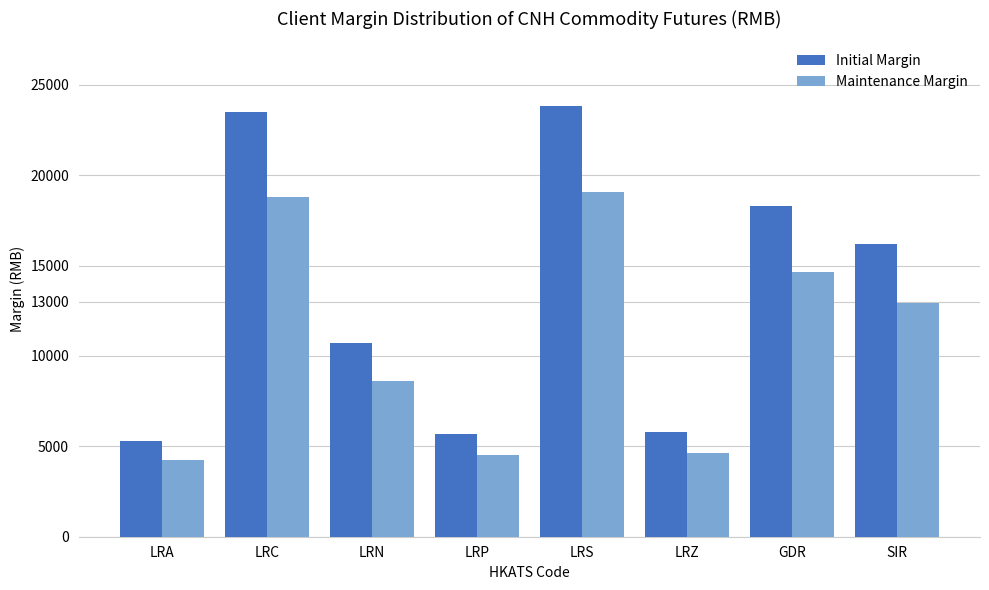

Is the value of Maintenance Margin at GDR greater than the value of Initial Margin at LRZ?

Yes